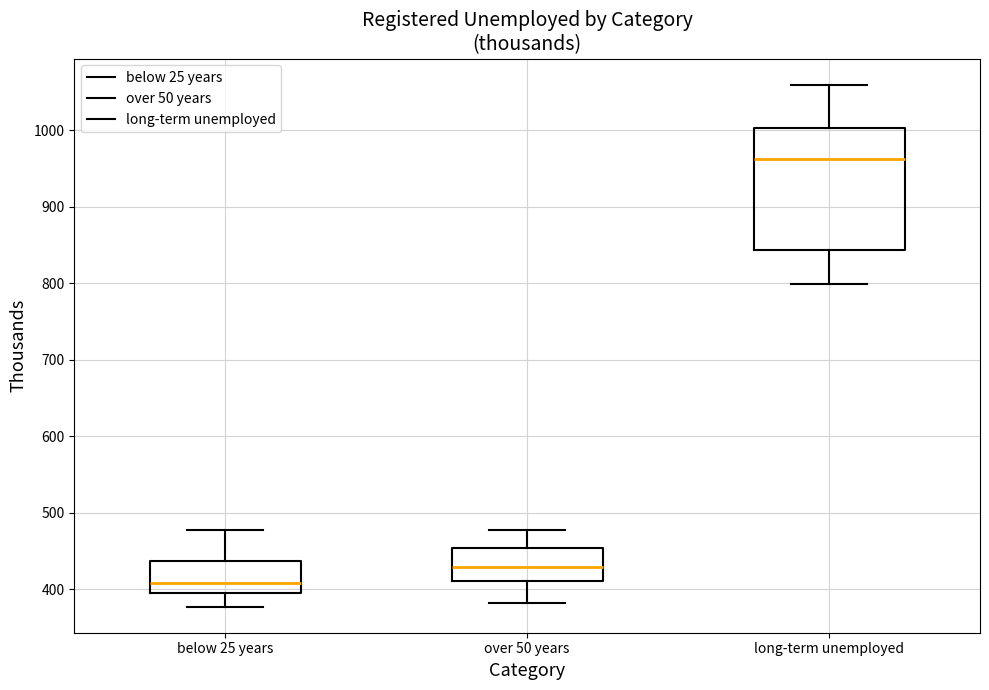

Reading left to right, read every box against the y-axis: the position of its median line, the range the box covers, and the ends of its whiskers. The values are not printed on the chart, so give them approximately, as read against the axis.

below 25 years: median 410, box 400 to 440, whiskers 380 to 480
over 50 years: median 430, box 410 to 450, whiskers 380 to 480
long-term unemployed: median 960, box 840 to 1000, whiskers 800 to 1060